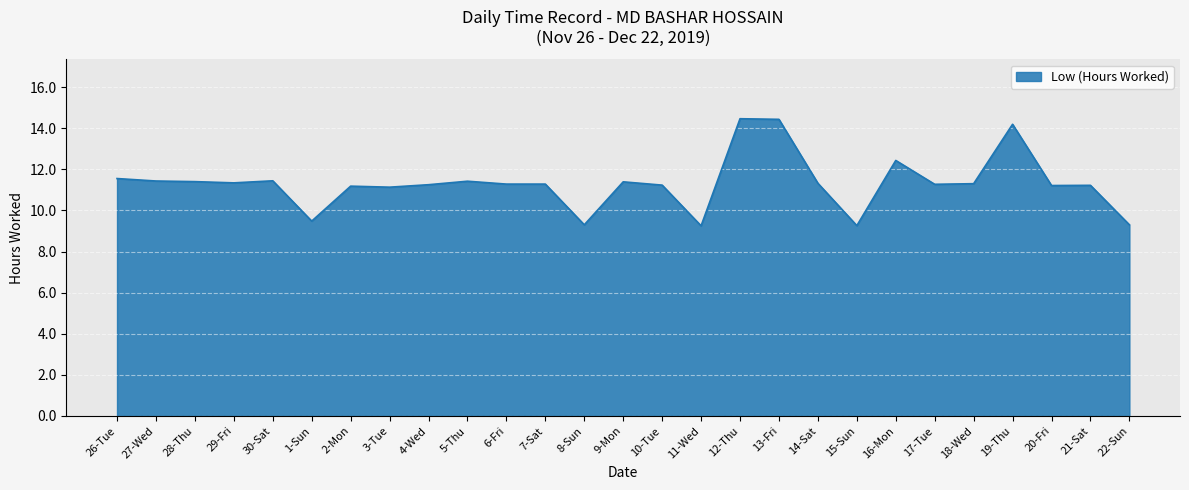

Which has a higher value, 22-Sun or 12-Thu?

12-Thu